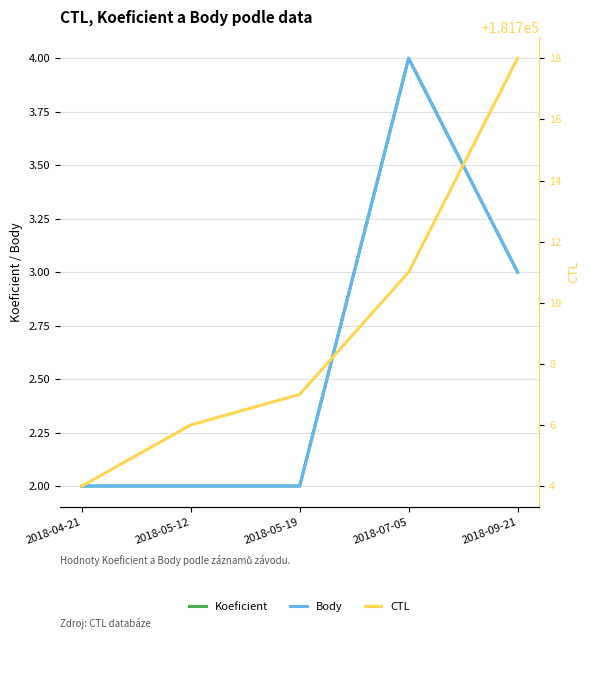

What is the sum of the CTL values at 2018-07-05 and 2018-05-19?

363418